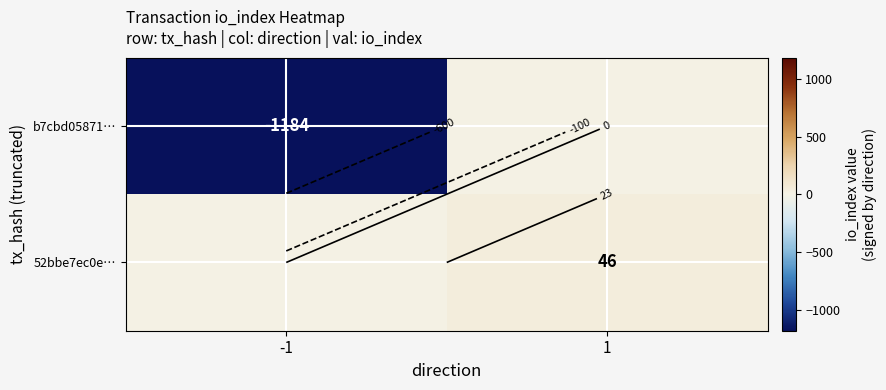

At which category is the sum across all series the highest?

1